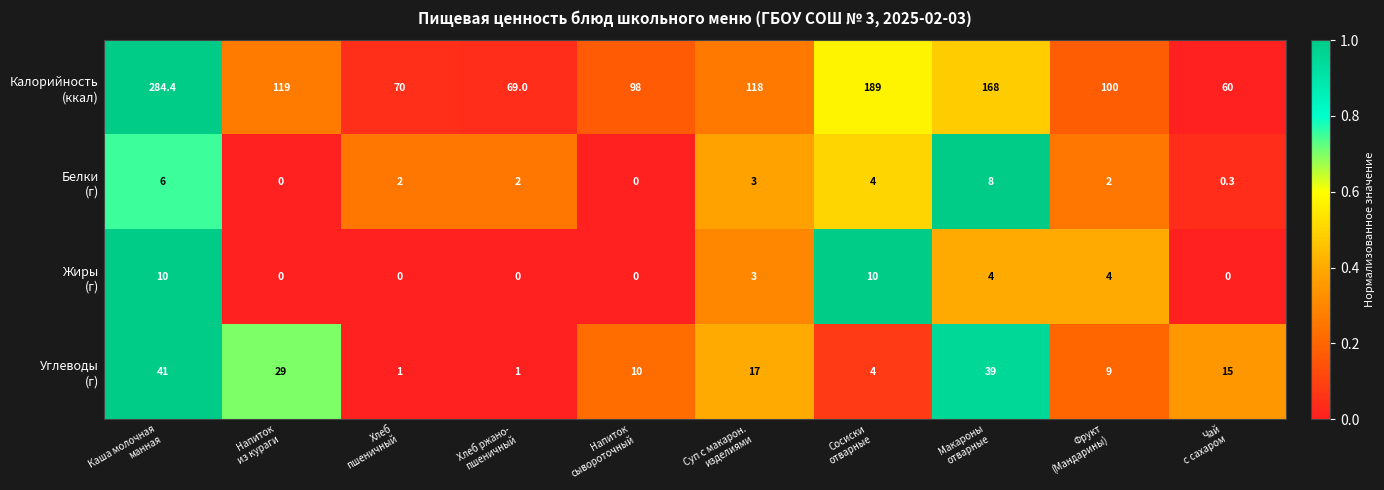

At how many categories does at least one series exceed 144?

3